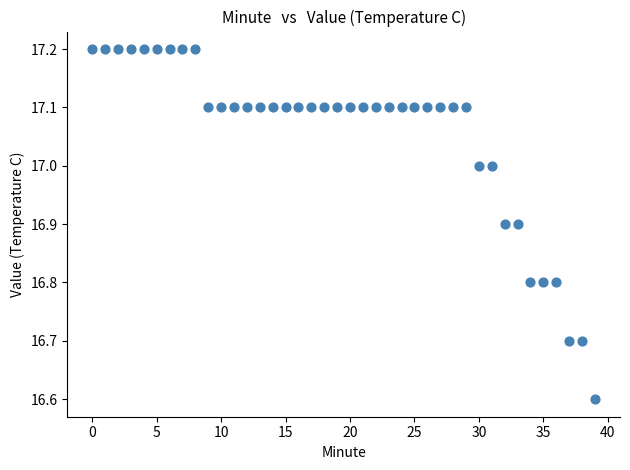

What Y value in the scatter plot is closest to 16?

16.6